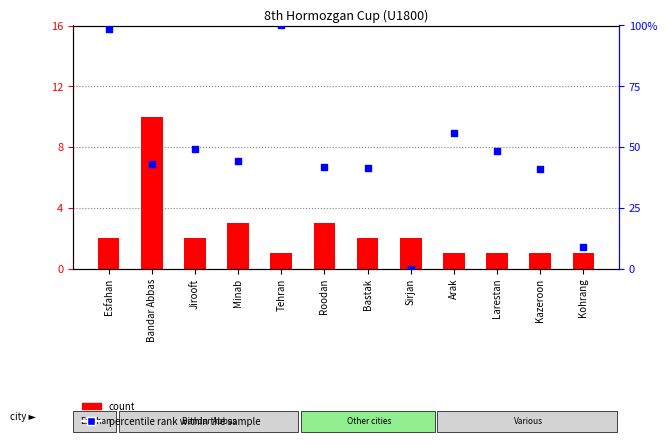

What is the total value across all series at Jirooft?

51.2